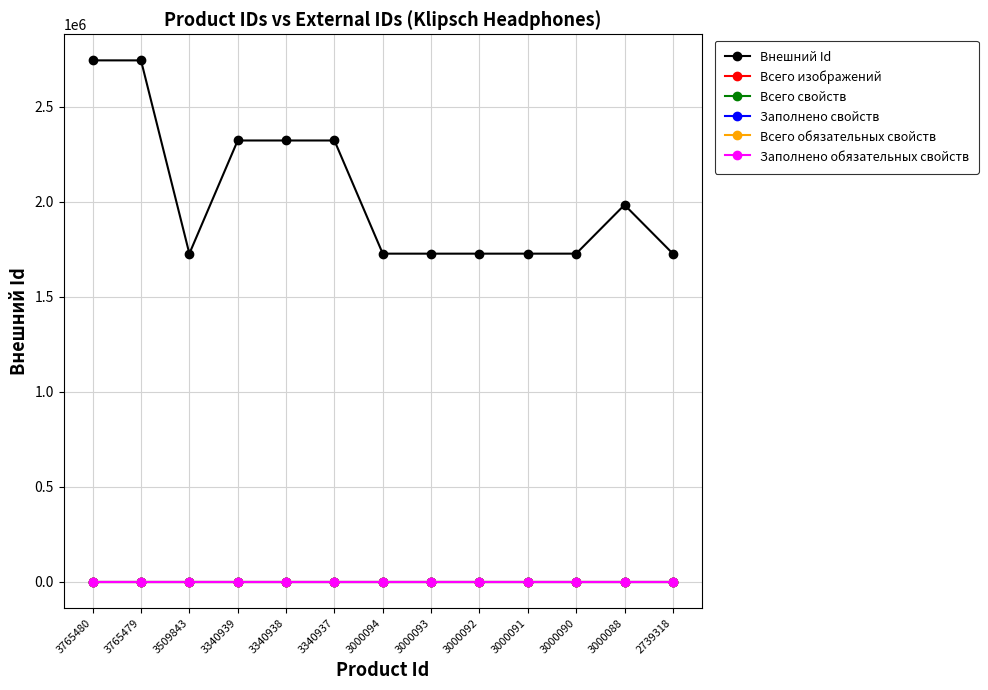

Which series has the largest total across all categories?

Внешний Id